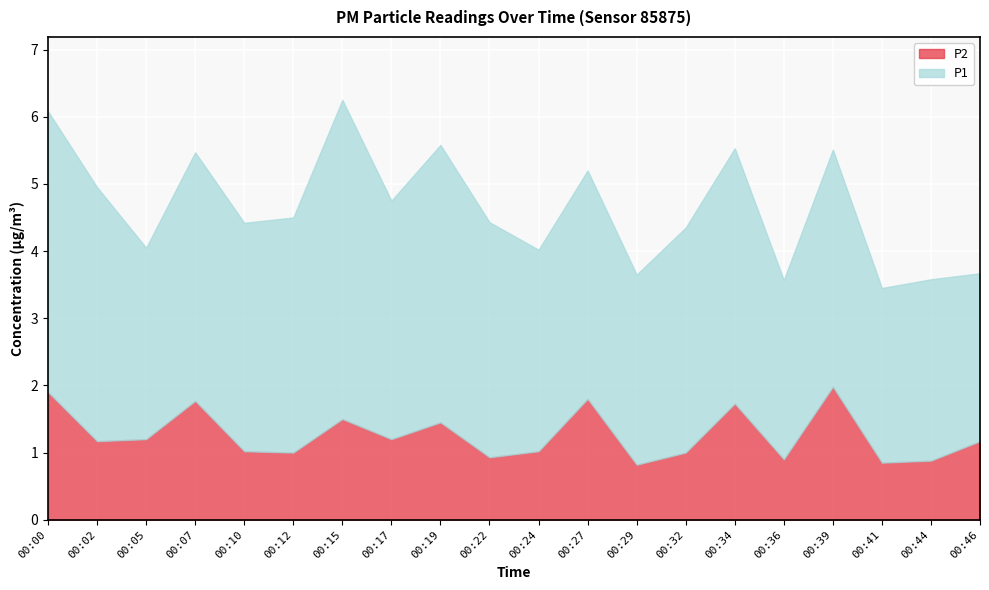

Reading right to left, transcribe all the data shown in this chart.

P1: 2.5	2.7	2.6	3.5	2.7	3.8	3.4	2.8	3.4	3.0	3.5	4.1	3.5	4.8	3.5	3.4	3.7	2.9	3.8	4.2
P2: 1.2	0.9	0.8	2.0	0.9	1.7	1.0	0.8	1.8	1.0	0.9	1.4	1.2	1.5	1.0	1.0	1.8	1.2	1.2	1.9